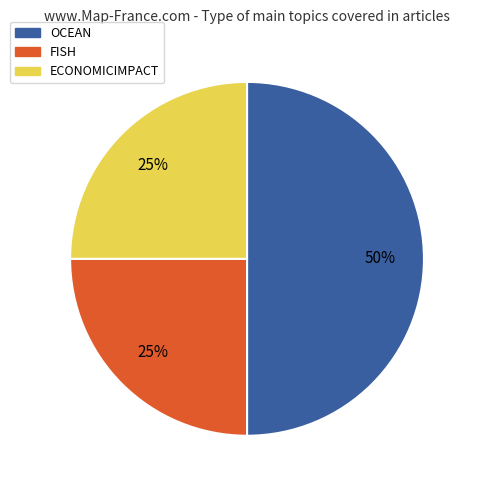

To the nearest percent, what portion does OCEAN represent?

50%